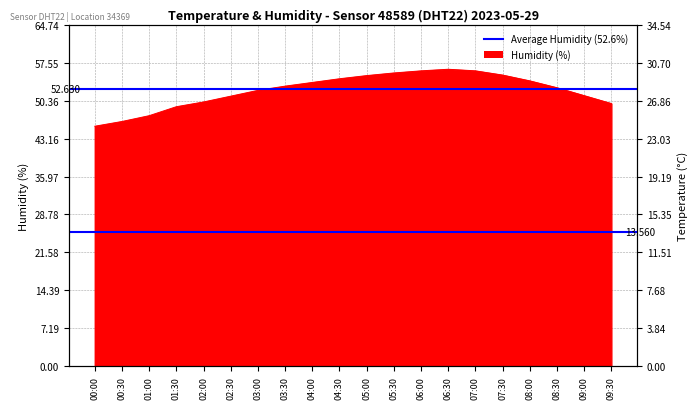

Rank the series by their average value, from lowest to highest.

temperature, humidity